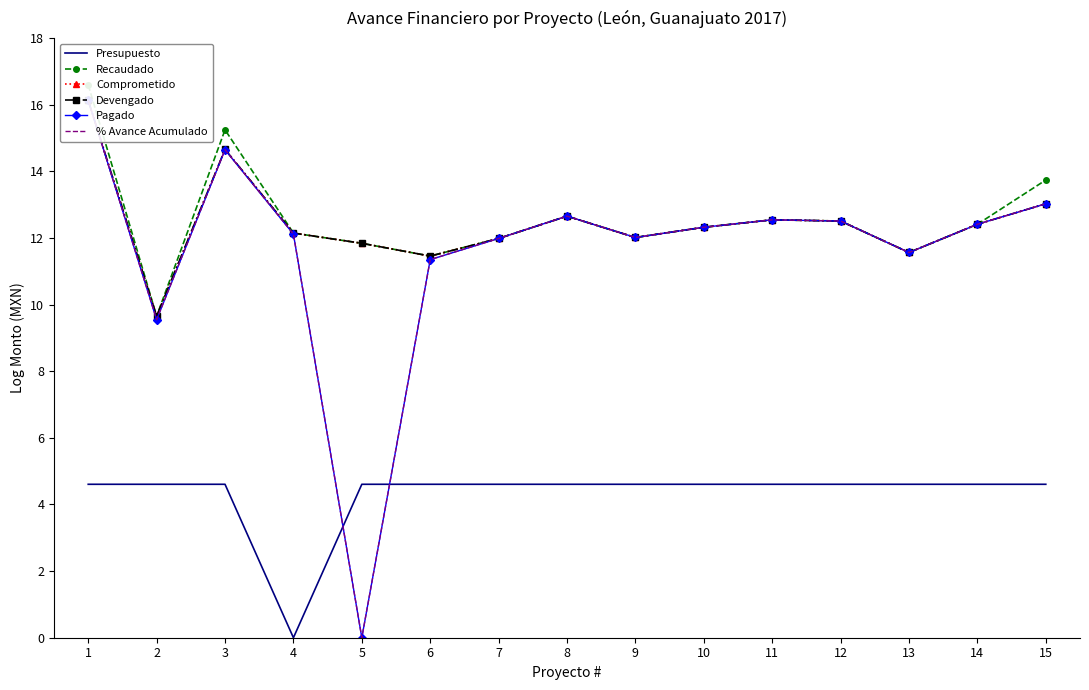

What is the sum of the Comprometido values at 15 and 4?

25.2